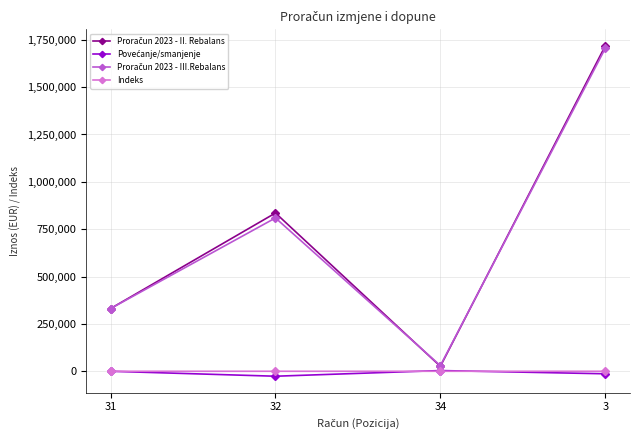

In Indeks, how many points are lower than both neighbors (excluding endpoints)?

1